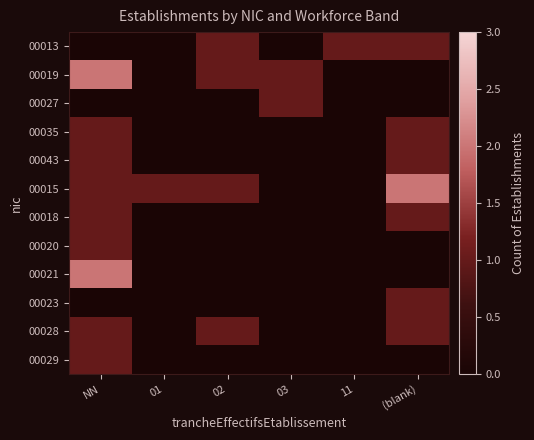

At which category does the chart reach its minimum across all series?

NN